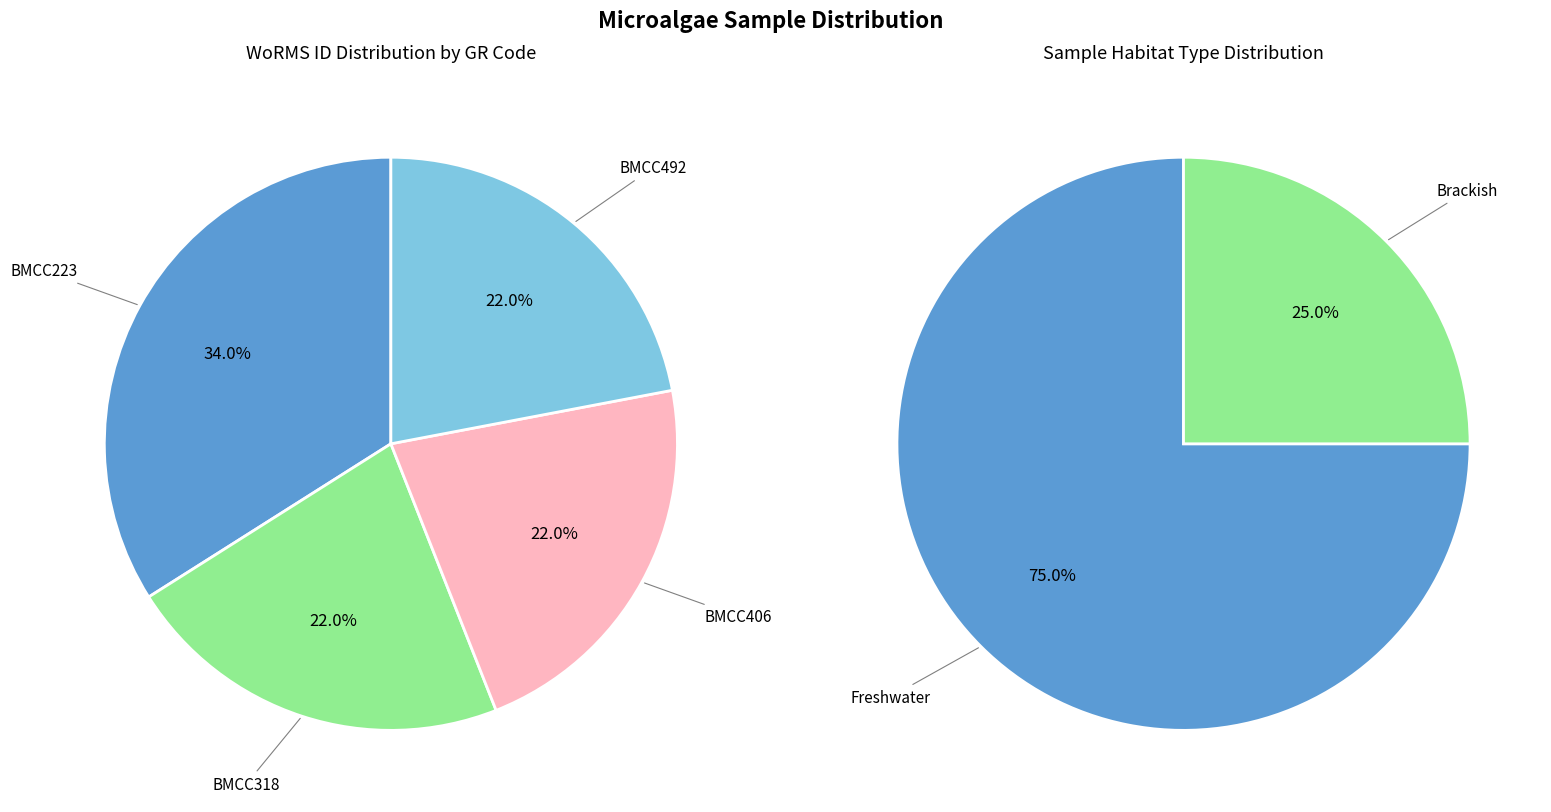

The BMCC223 slice represents 34% of the pie. True or false?

True